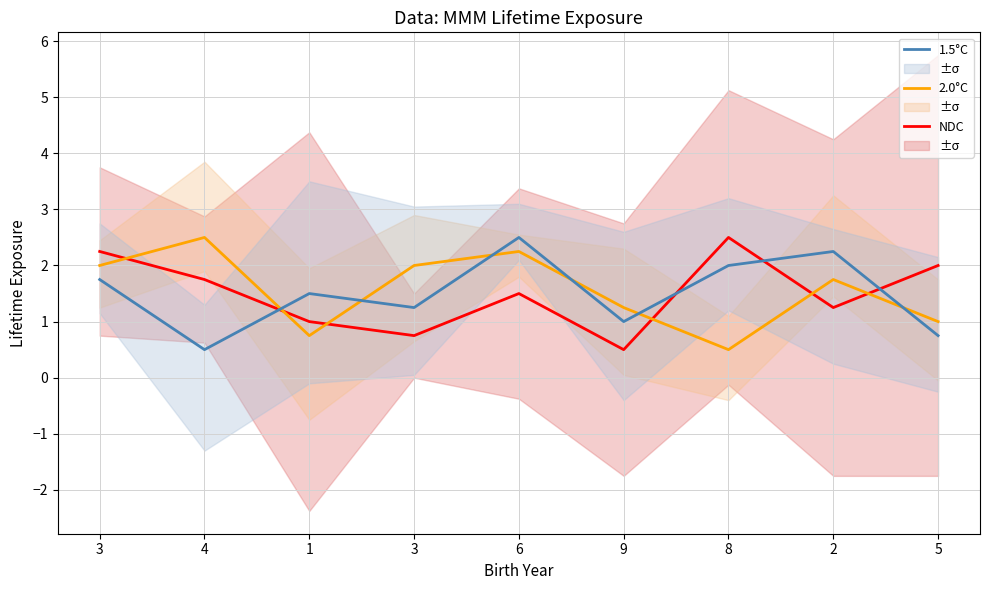

List the labels in order of 1.5°C value, largest first.

6, 2, 8, 3, 1, 3, 9, 5, 4